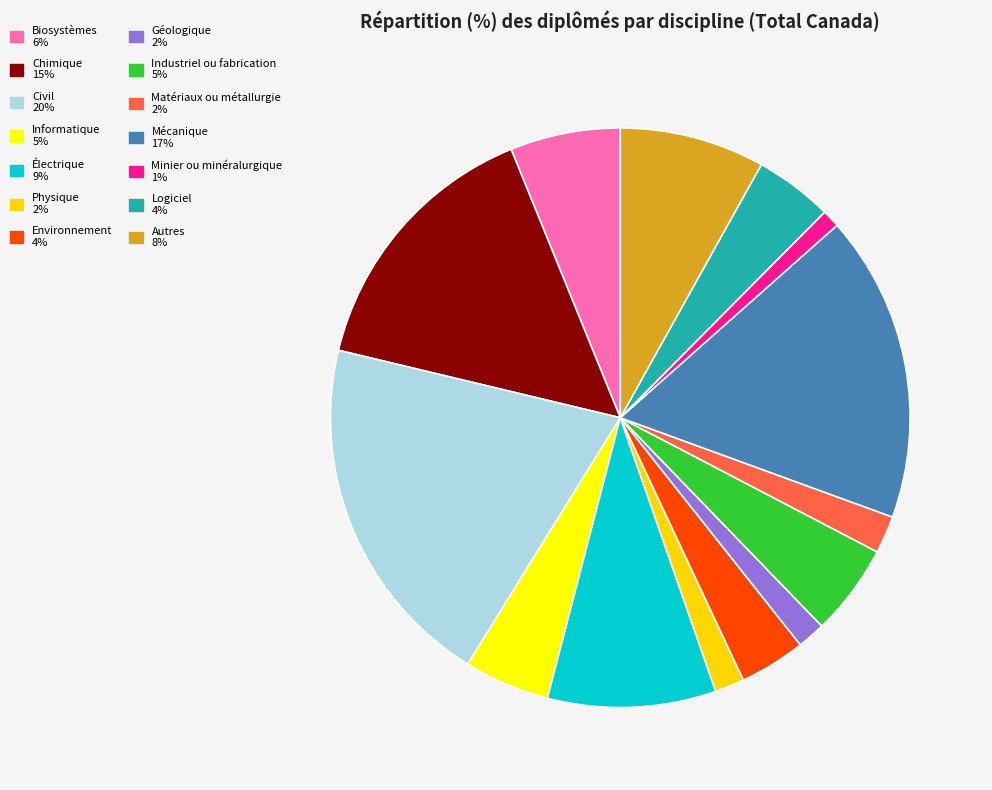

How many segments does this pie chart have?

14